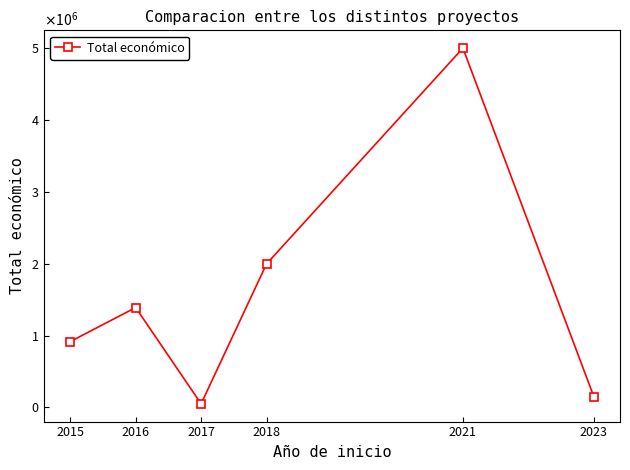

Does the chart have visible grid lines?

No